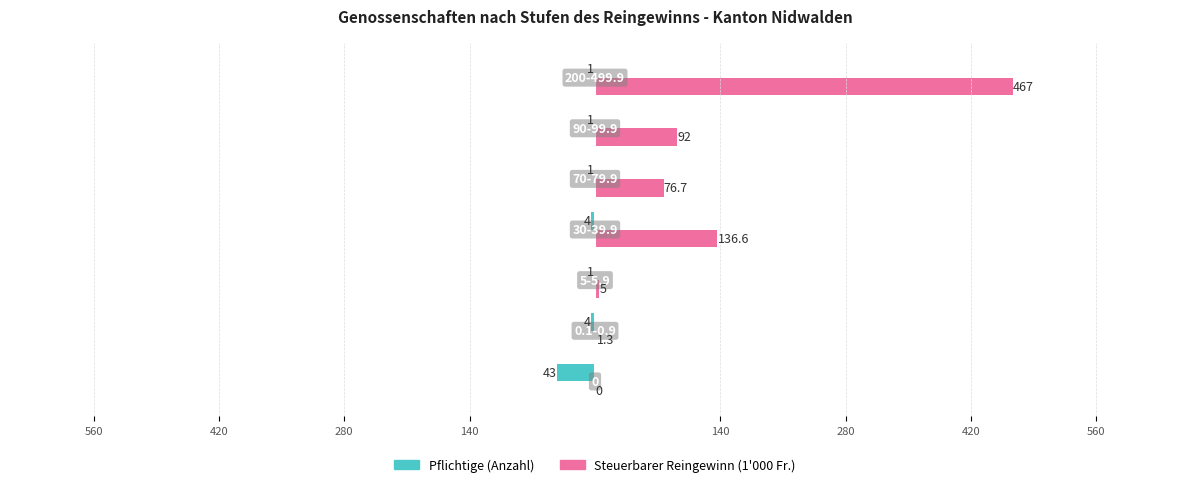

Does the chart contain stacked bars?

No